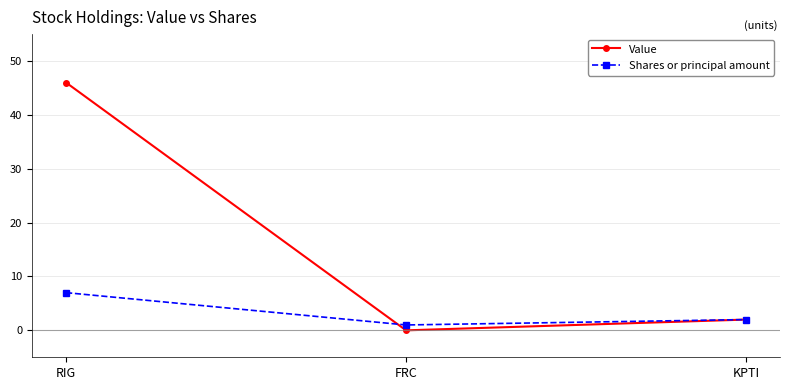

What are all the series names shown in the legend?

Value, Shares or principal amount